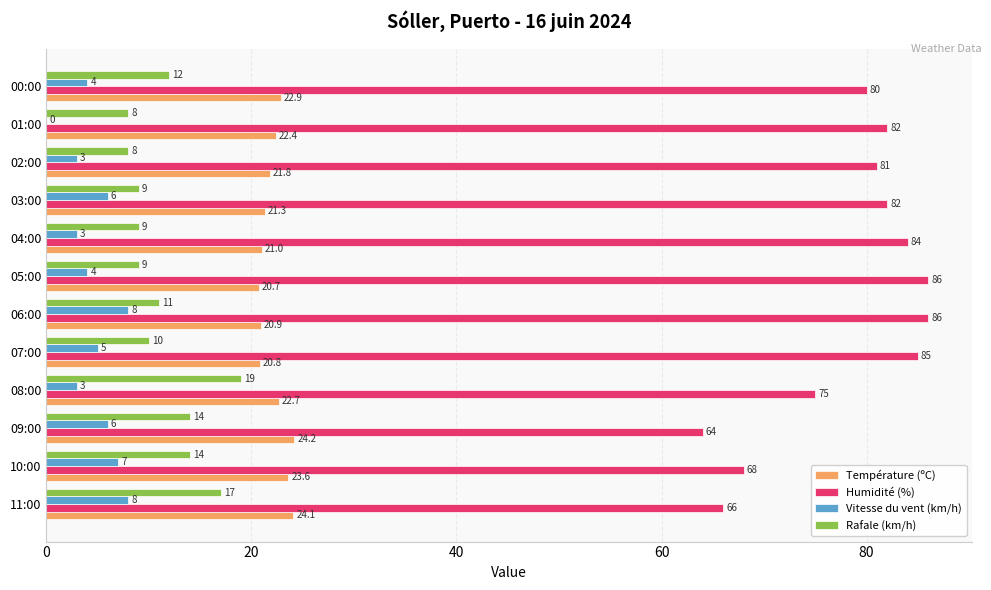

At which category is the sum across all series the highest?

06:00